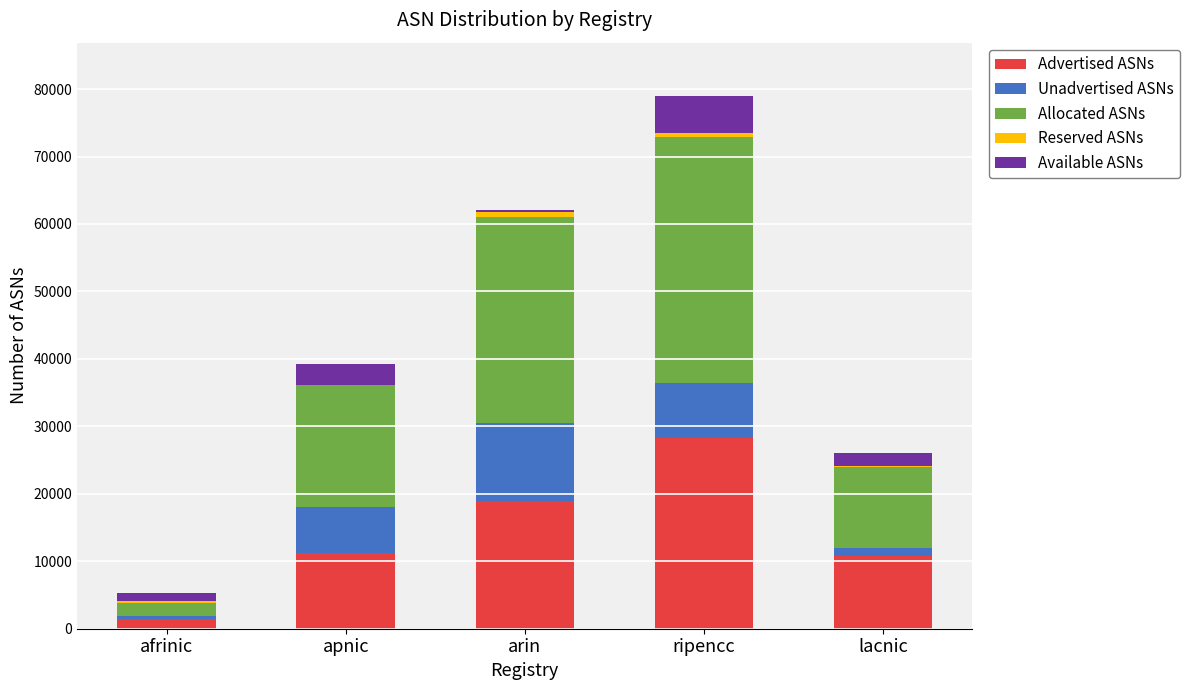

The value of Advertised ASNs at lacnic is 6471. True or false?

False